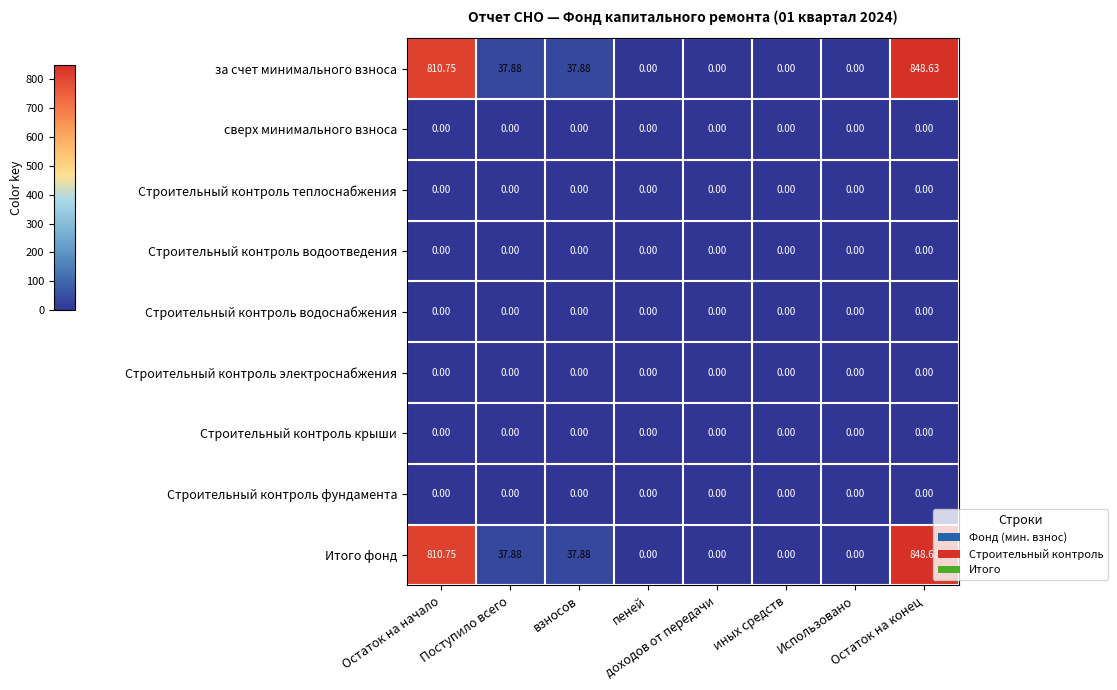

At which category does the chart reach its peak across all series?

Остаток на конец